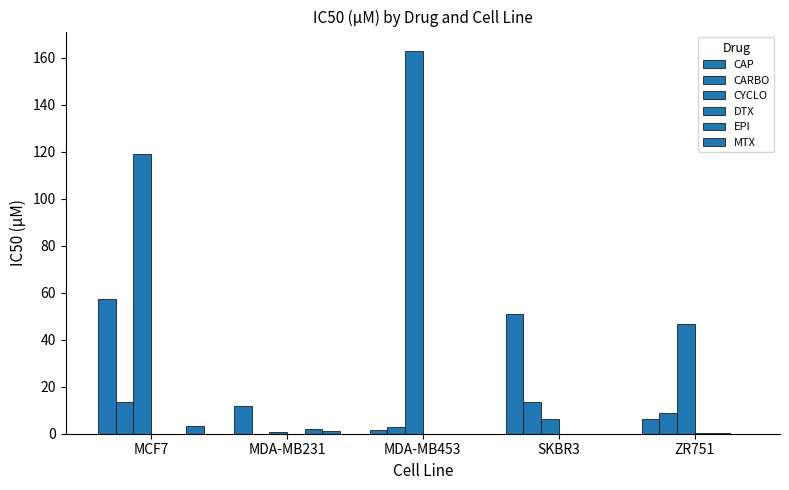

Reading left to right, list all the values displayed in this chart.

CAP: 57.5	11.7	1.4	50.9	6.4
CARBO: 13.5	0.0	3.0	13.7	8.8
CYCLO: 119.0	0.6	163.0	6.3	46.6
DTX: 0.0	0.0	0.0	0.0	0.2
EPI: 0.0	2.2	0.0	0.0	0.4
MTX: 3.3	1.3	0.0	0.0	0.0